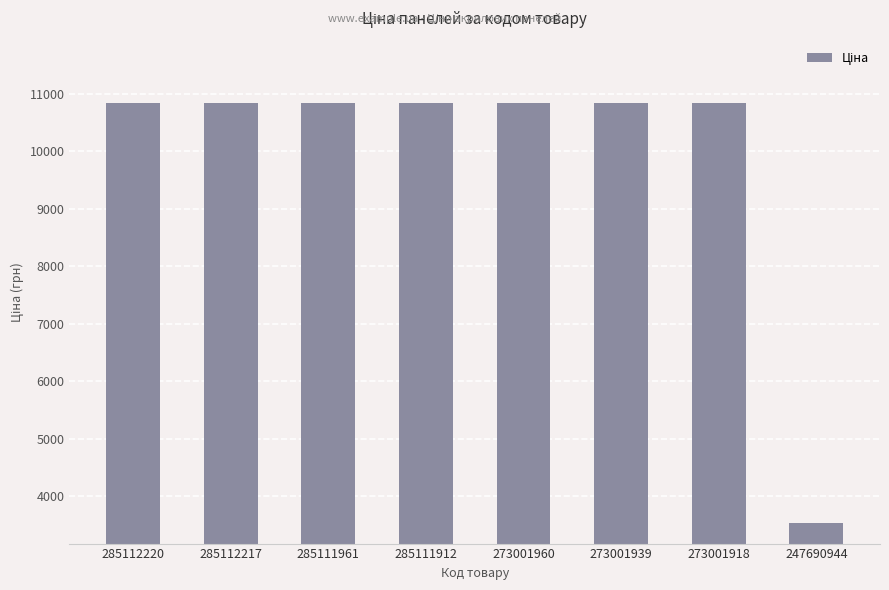

What is the change in value from 273001918 to 247690944?

-7307.0